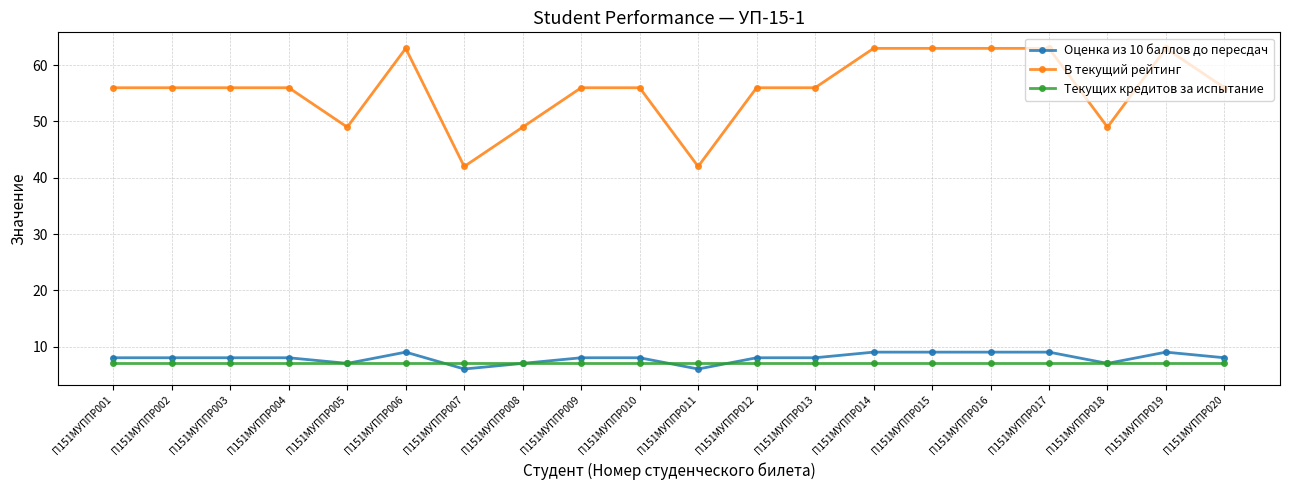

The value of В текущий рейтинг at П151МУППР008 is 79. True or false?

False